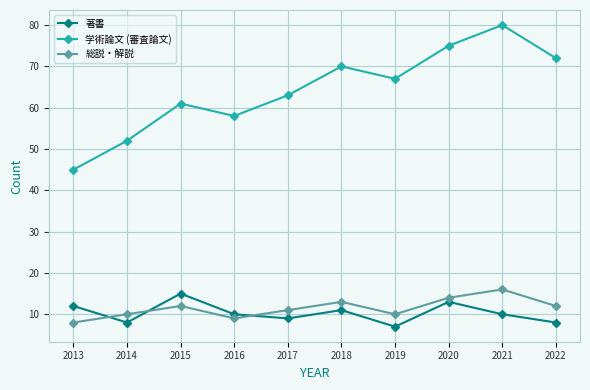

True or false: 著書 and 学術論文 (審査論文) cross at least once.

False